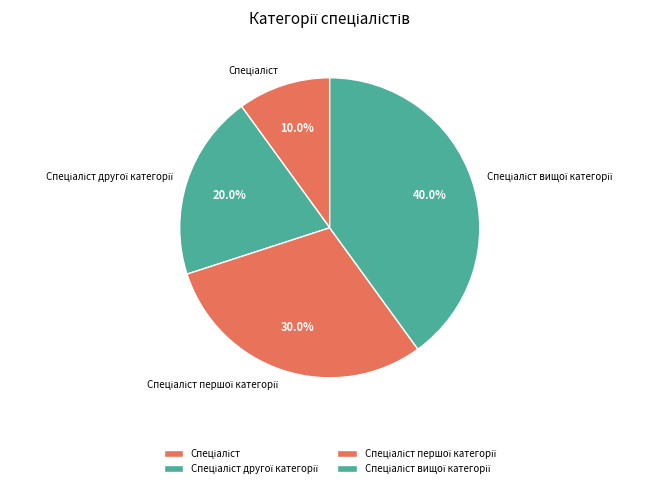

Is there any slice that represents more than half of the pie?

No